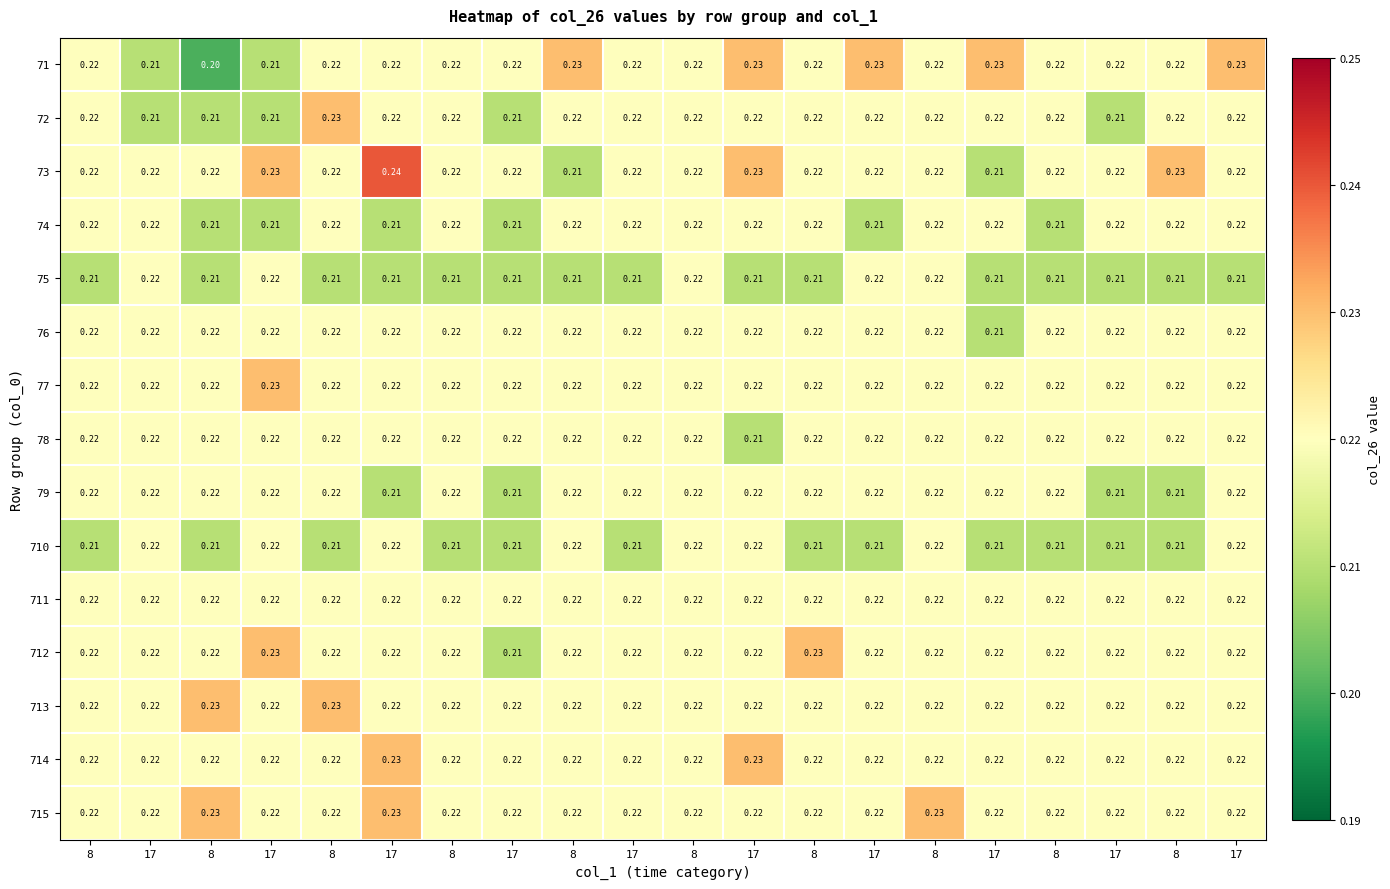

How many distinct data groups are displayed?

15